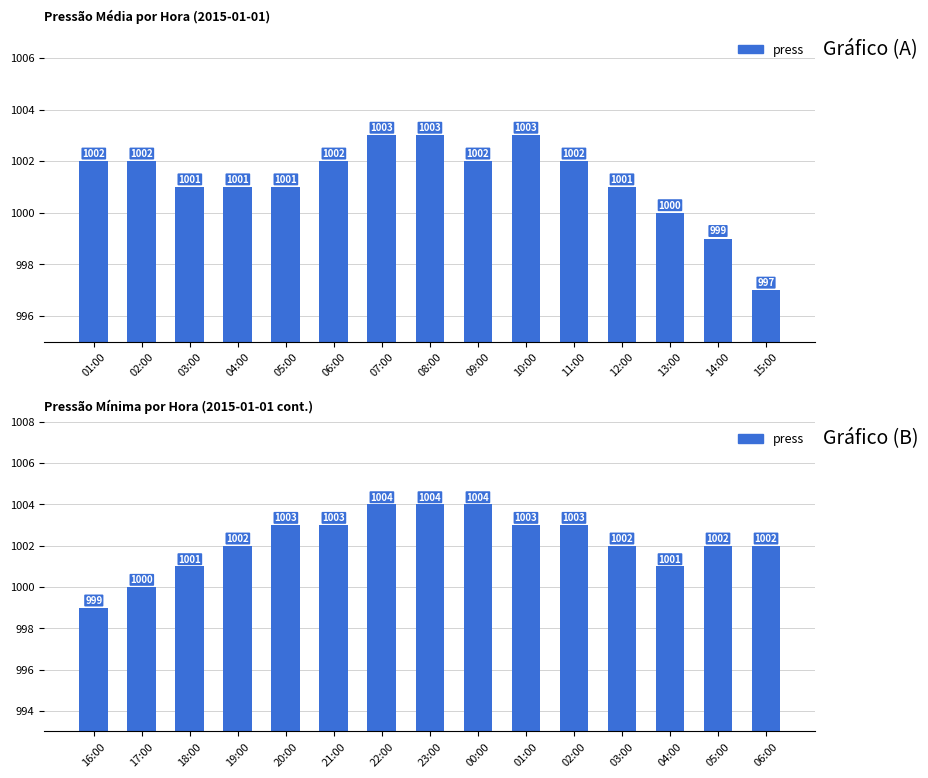

Where is the data nearest to the value 1001?

18:00